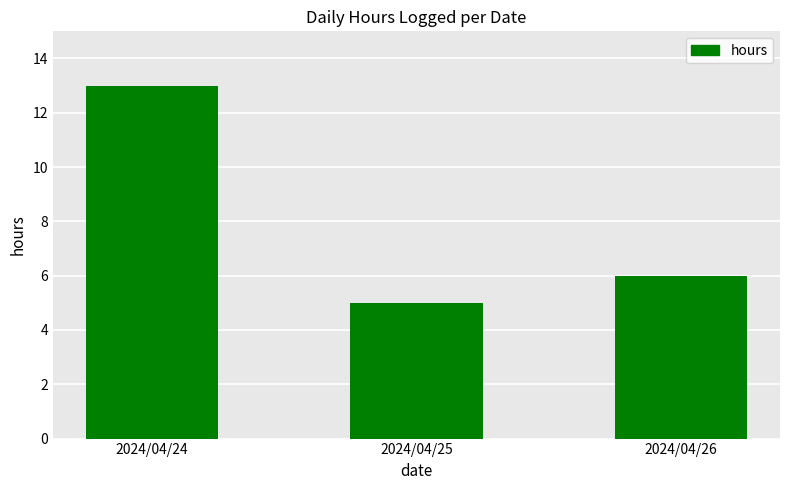

List the labels in order of value, smallest first.

2024/04/25, 2024/04/26, 2024/04/24